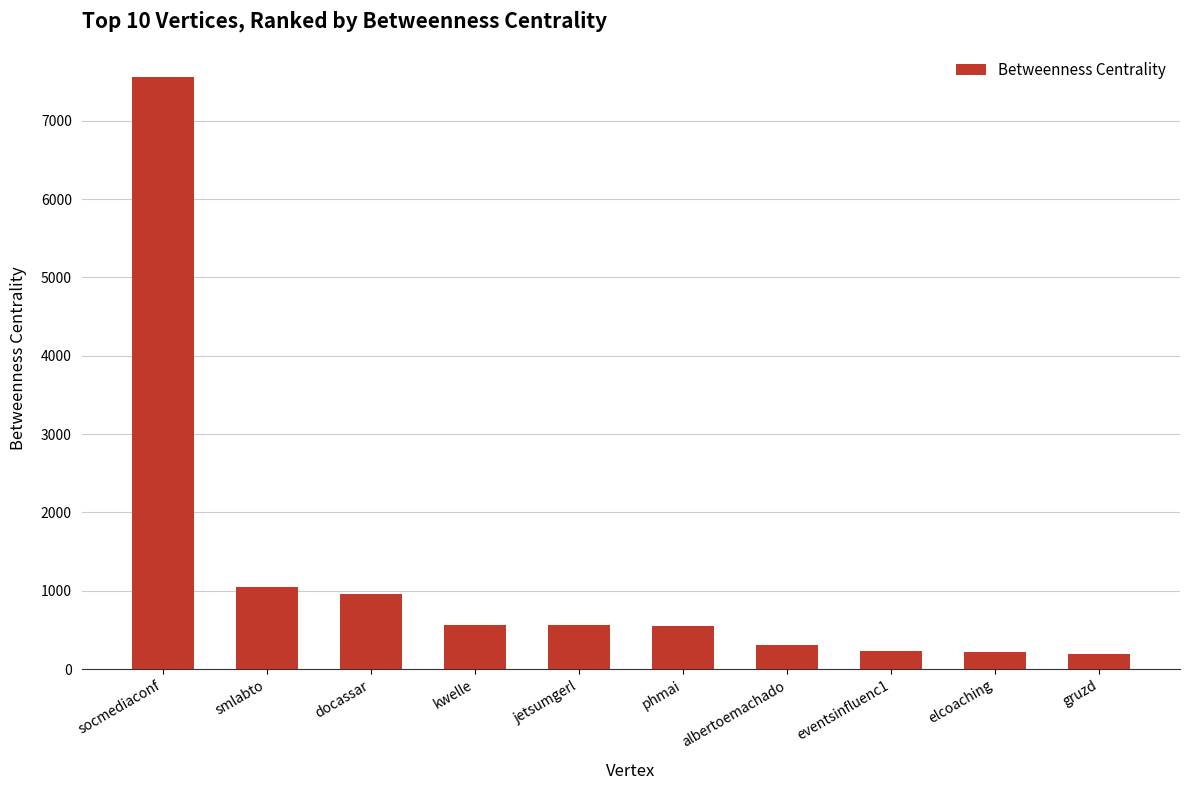

What is the maximum value shown in the chart?

7552.5